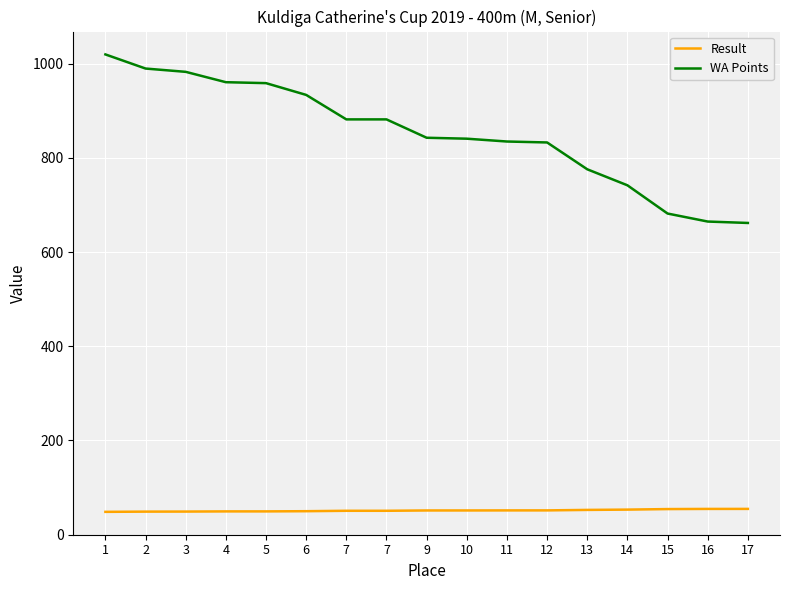

Reading left to right, what are all the values shown in this chart?

Result: 48.3	48.8	48.9	49.3	49.3	49.7	50.6	50.6	51.3	51.3	51.4	51.5	52.5	53.1	54.2	54.6	54.6
WA Points: 1020.0	990.0	983.0	961.0	959.0	934.0	882.0	882.0	843.0	841.0	835.0	833.0	776.0	742.0	682.0	665.0	662.0